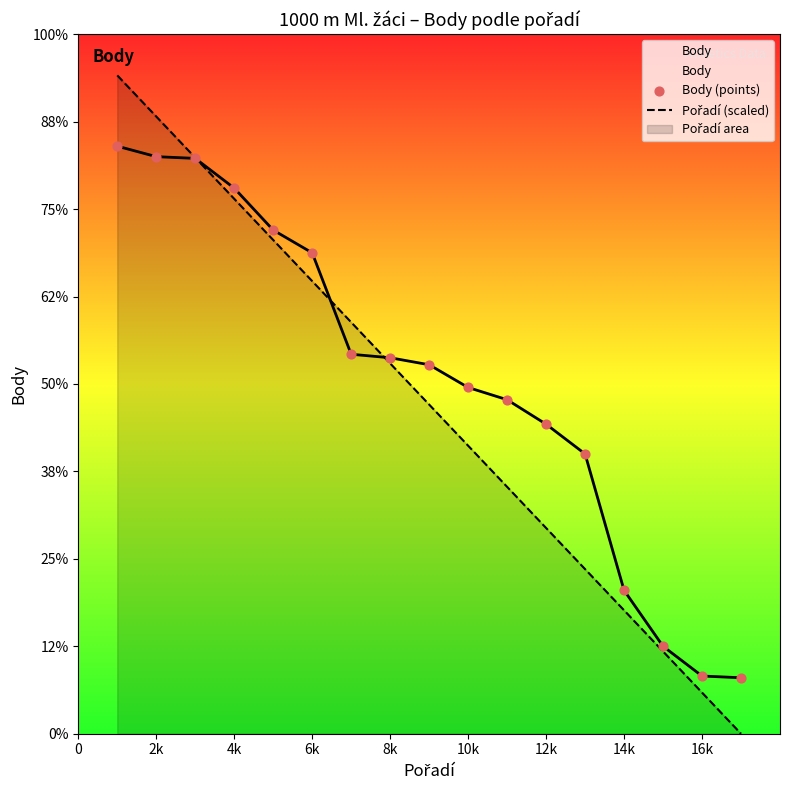

Which series contains the highest Y value?

Pořadí (scaled)